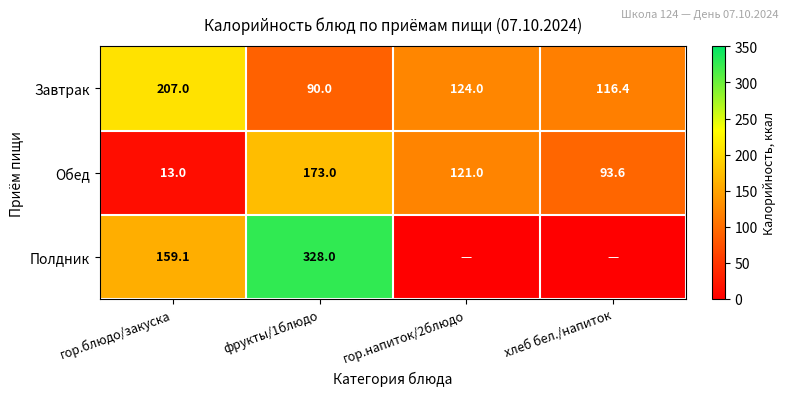

The Полдник series shows 328.0 at фрукты/1блюдо. True or false?

True